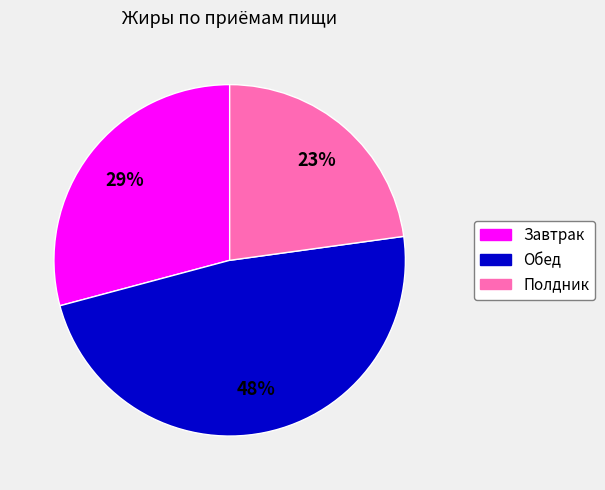

Does Обед account for over 50% of the chart?

No